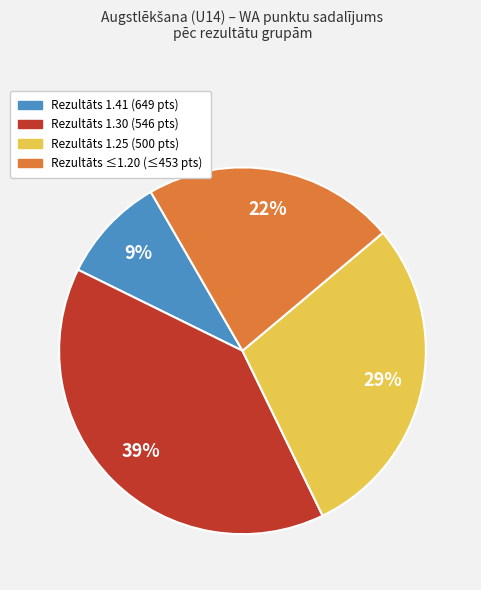

Is there any slice that represents more than half of the pie?

No